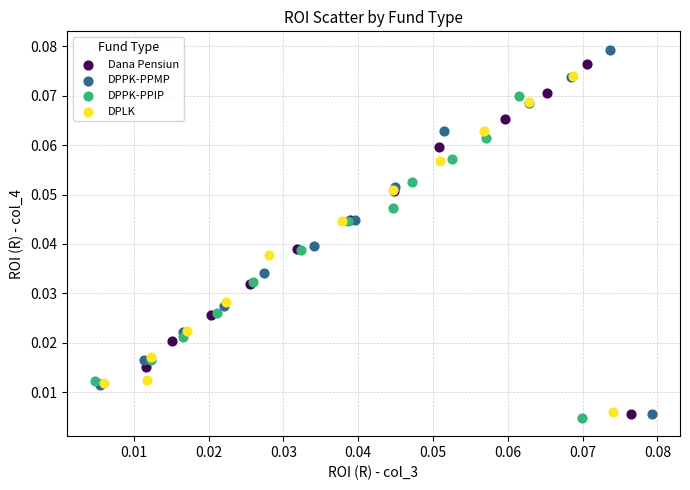

Which series has the widest spread of Y values?

DPPK-PPMP